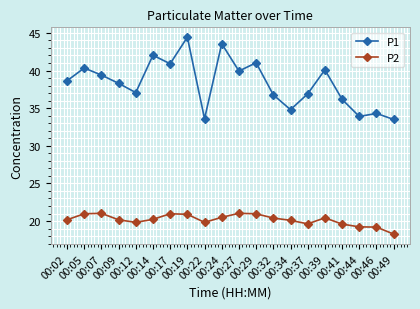

What value does the P2 series have at 00:22?

19.8